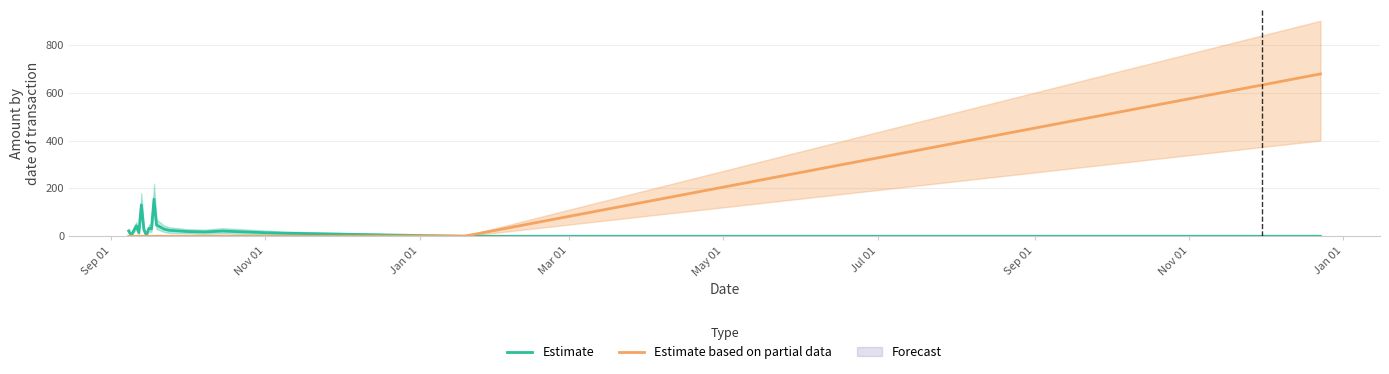

True or false: Estimate based on partial data has more than 1 points higher than both neighbors.

False